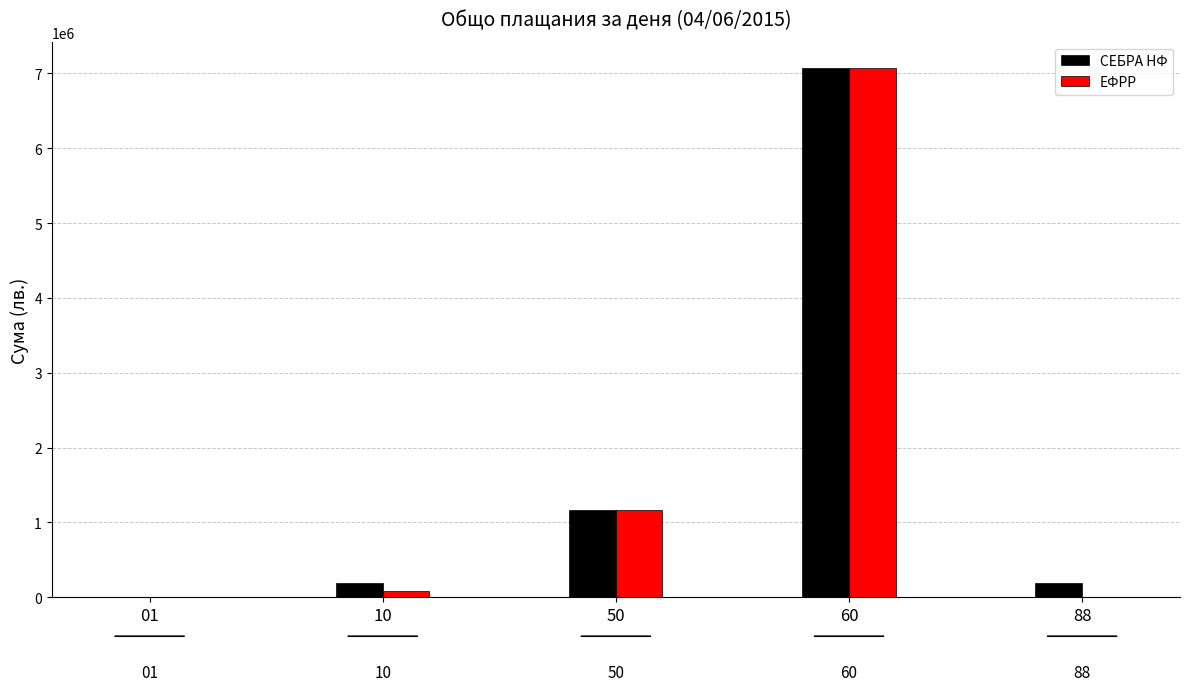

At which category is the sum across all series the highest?

60